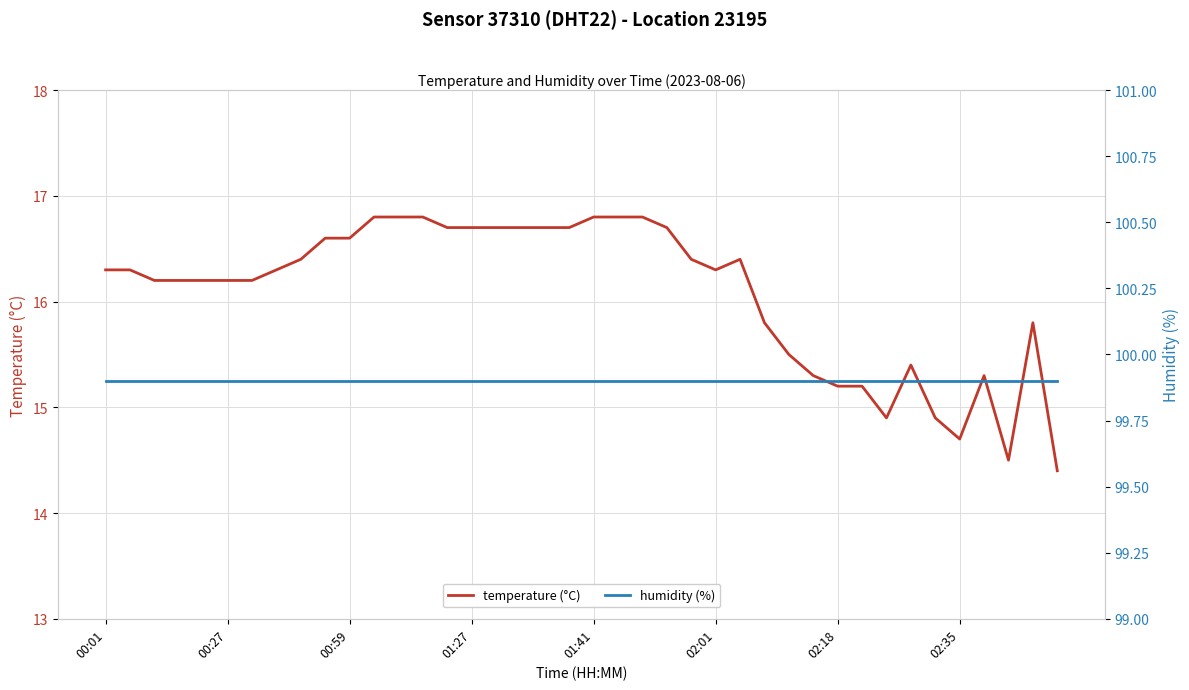

The temperature (°C) series shows 16.3 at 00:01. True or false?

True